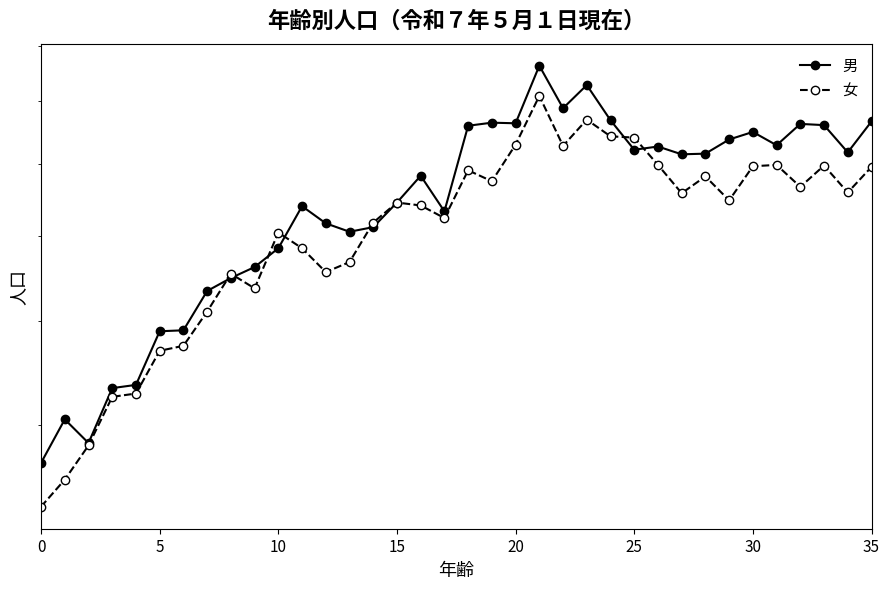

Between 12 and 29, which series saw the biggest shift?

男